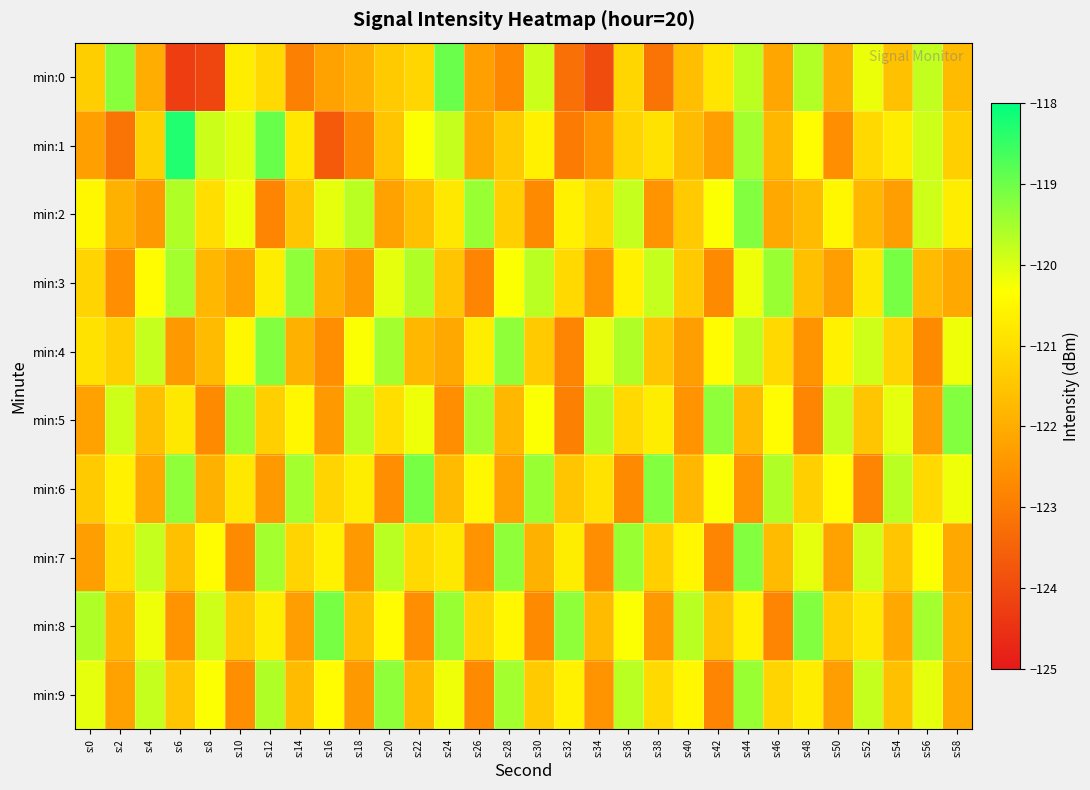

How many series are shown in this chart?

10